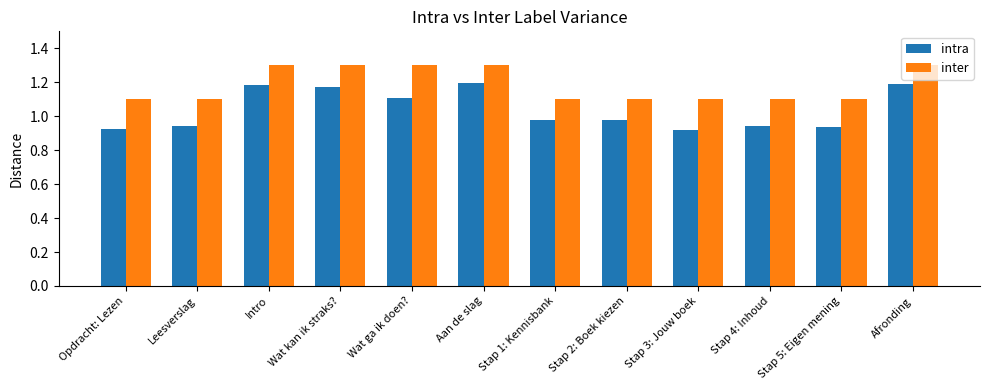

What is the maximum value shown in the chart?

1.3